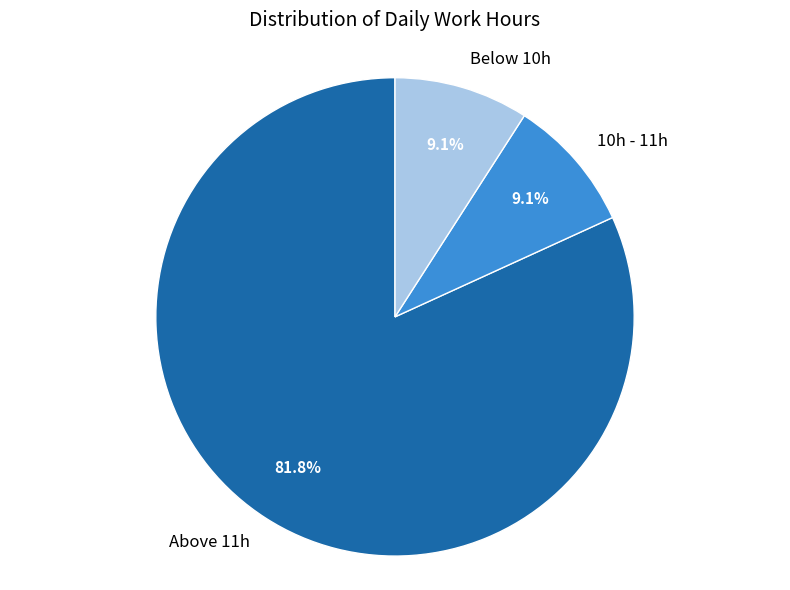

Which category accounts for the majority?

Above 11h